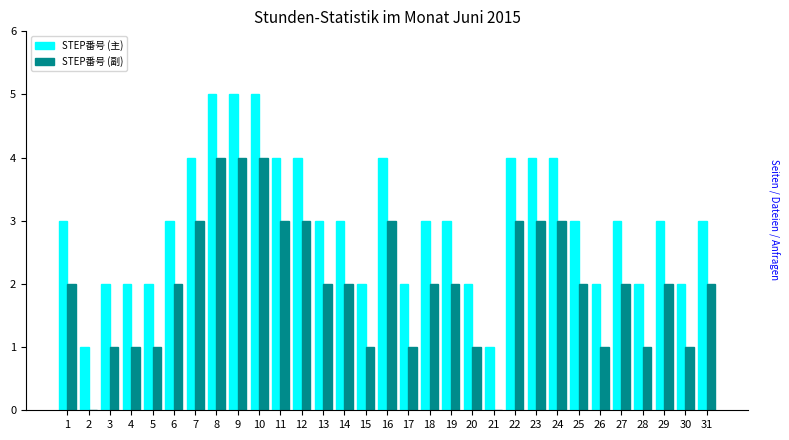

What is the approximate value of STEP番号 (主) at 31?

3